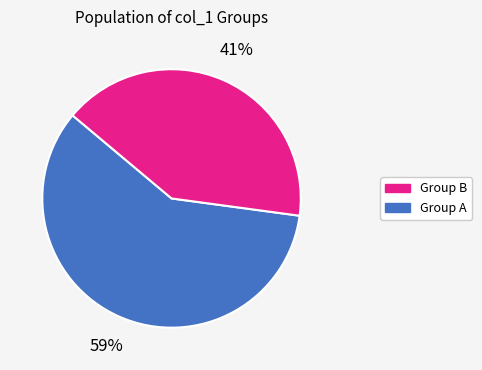

How many segments does this pie chart have?

2